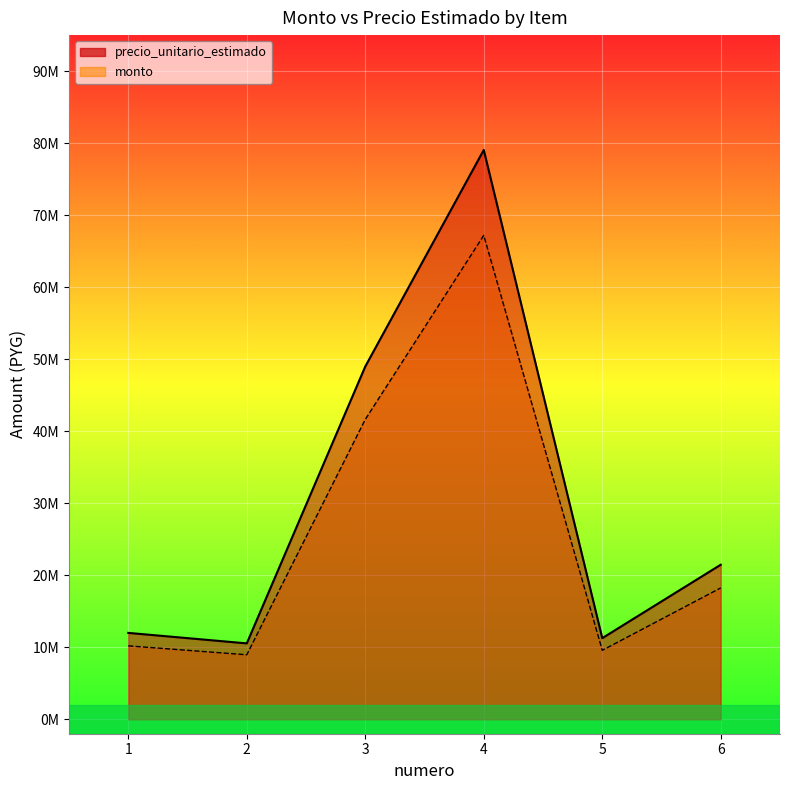

Where does the precio_unitario_estimado series first go above 21468000?

3